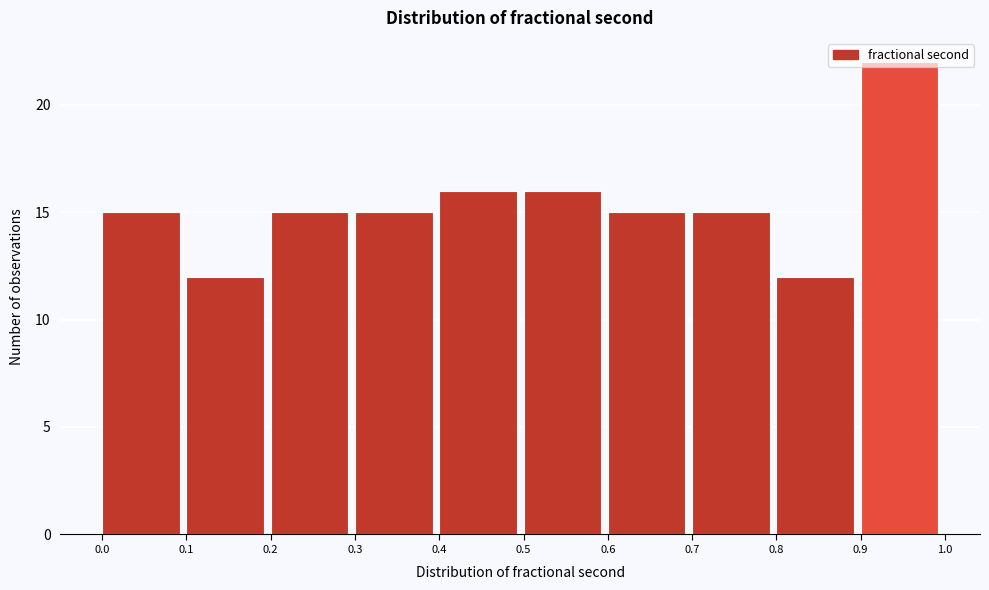

Over which range of the x-axis is the bar tallest?

0.9 to 1.0